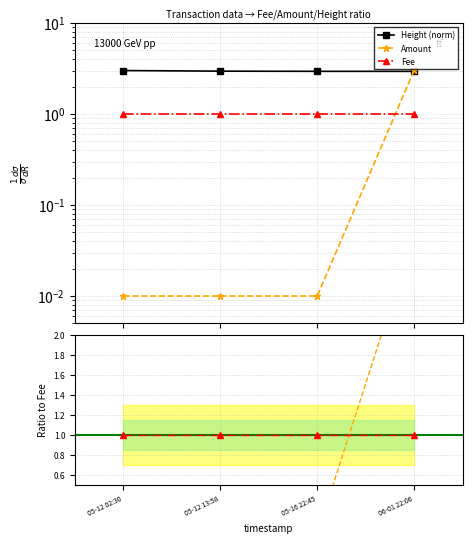

Rank the series by their maximum value, from highest to lowest.

Amount, Height (norm), Fee